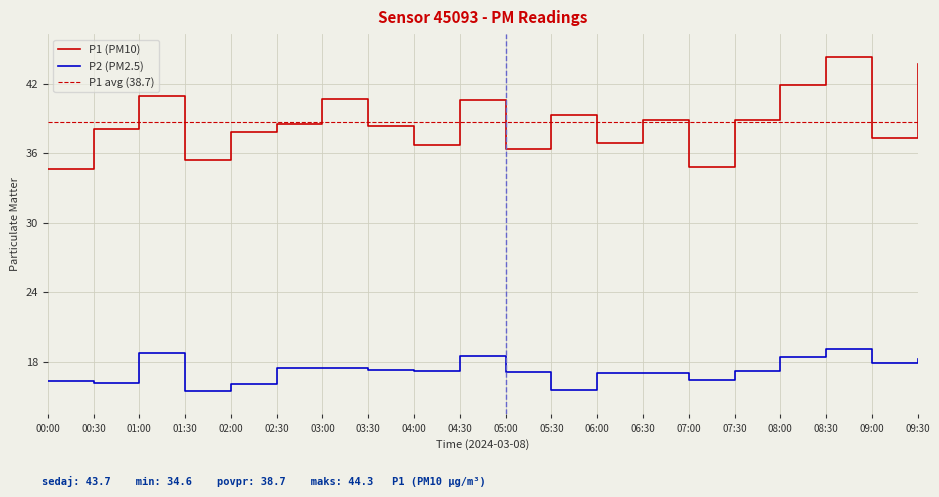

Rank the series at 00:00 from lowest to highest value.

P2, P1